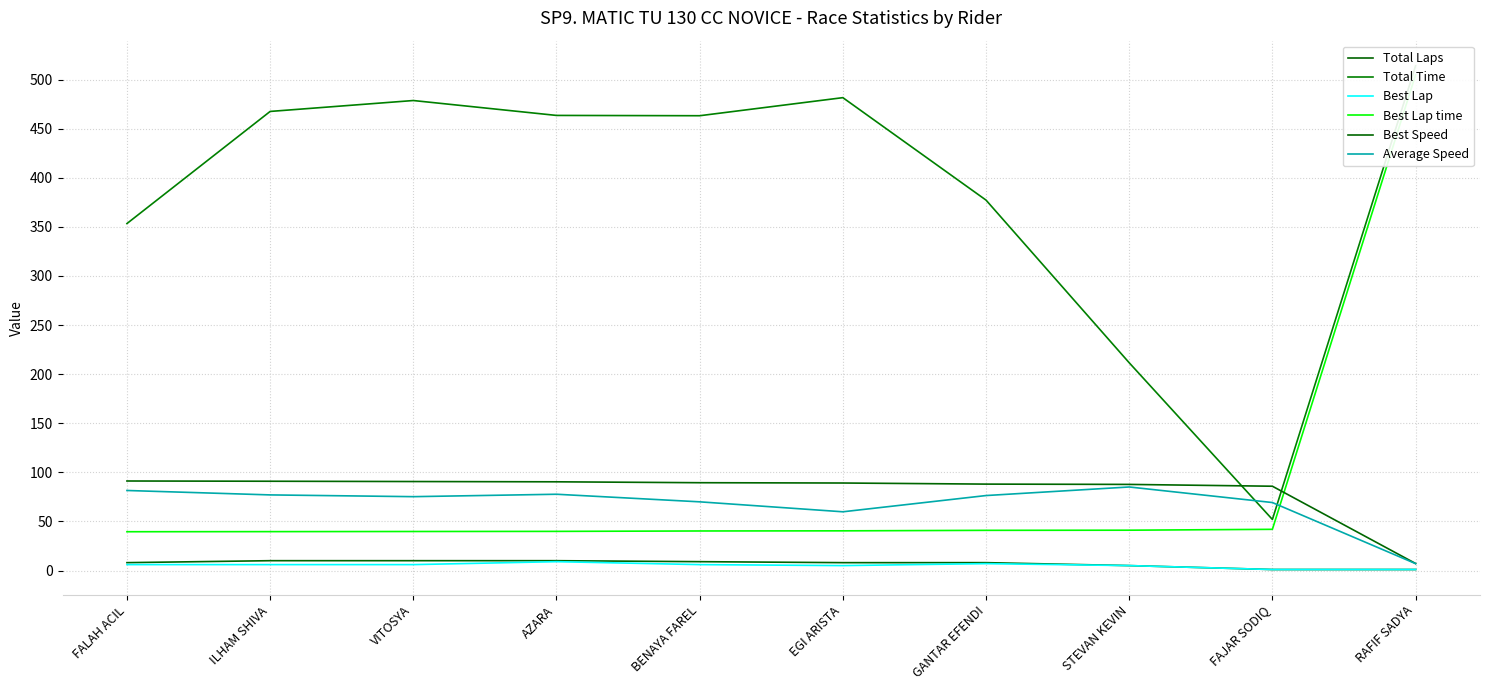

The value of Best Lap time at EGI ARISTA is 40.4. True or false?

True